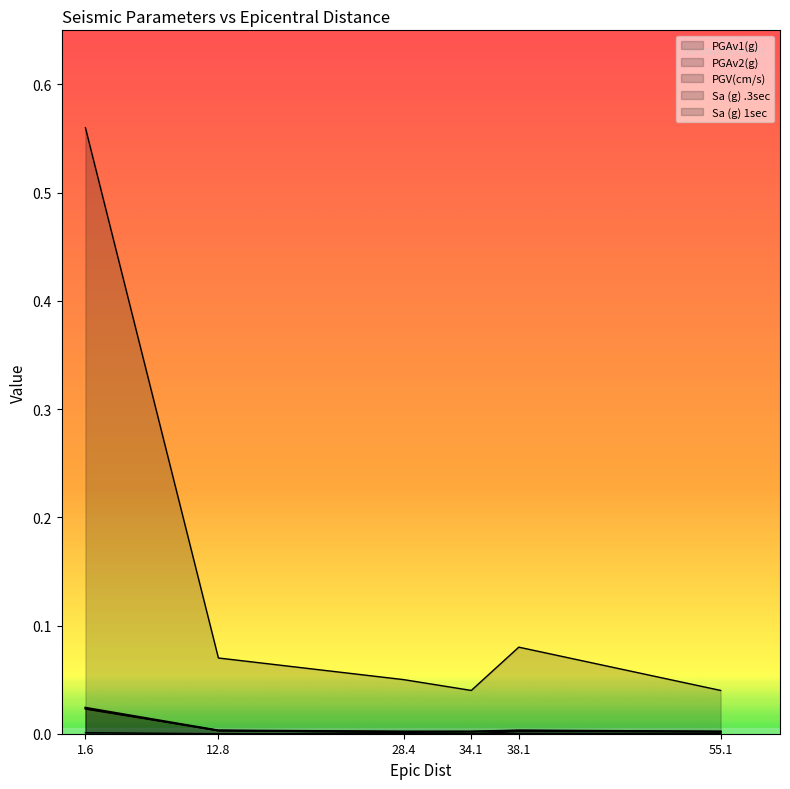

Where is the first local maximum for PGAv2(g)?

38.1